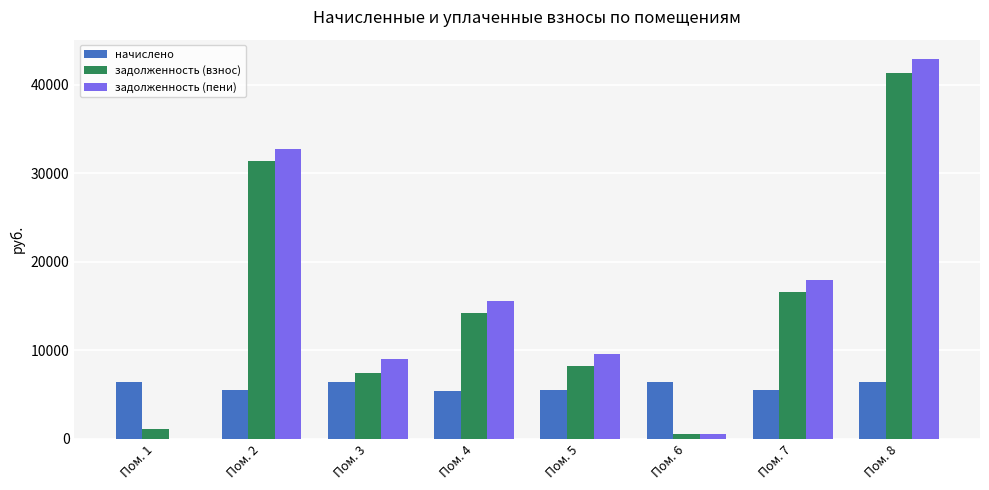

What is the maximum value for задолженность (взнос)?

41350.6